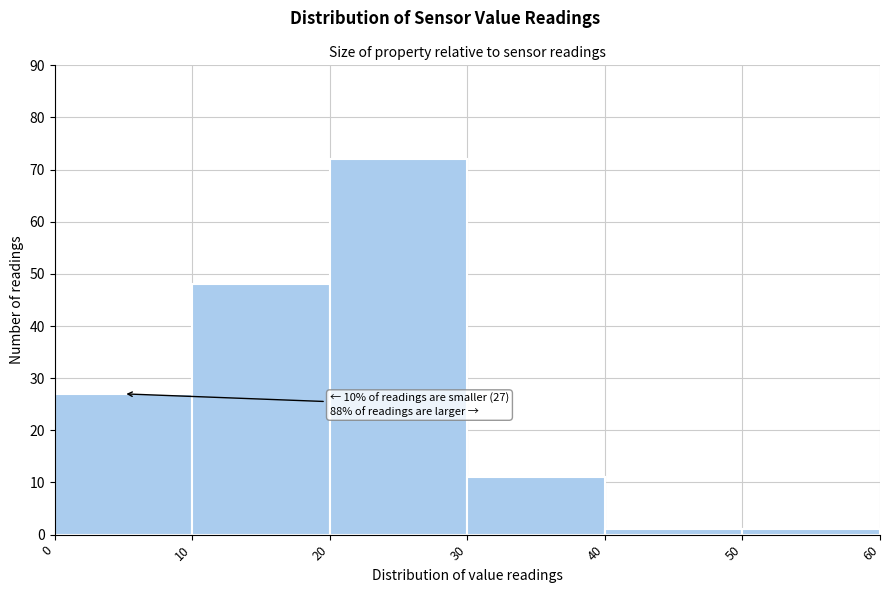

Which range on the x-axis has the tallest bar?

20 to 30